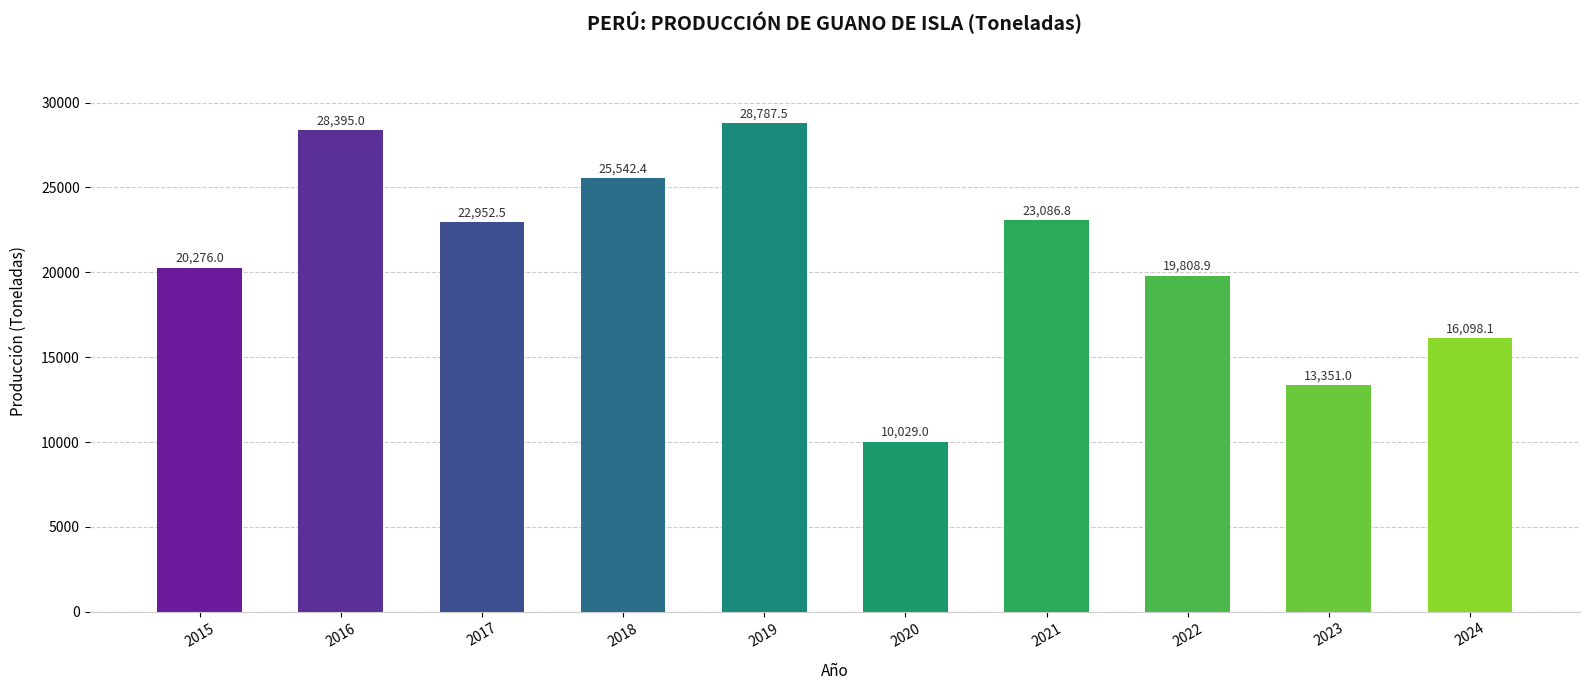

Count the number of data series in this chart.

1